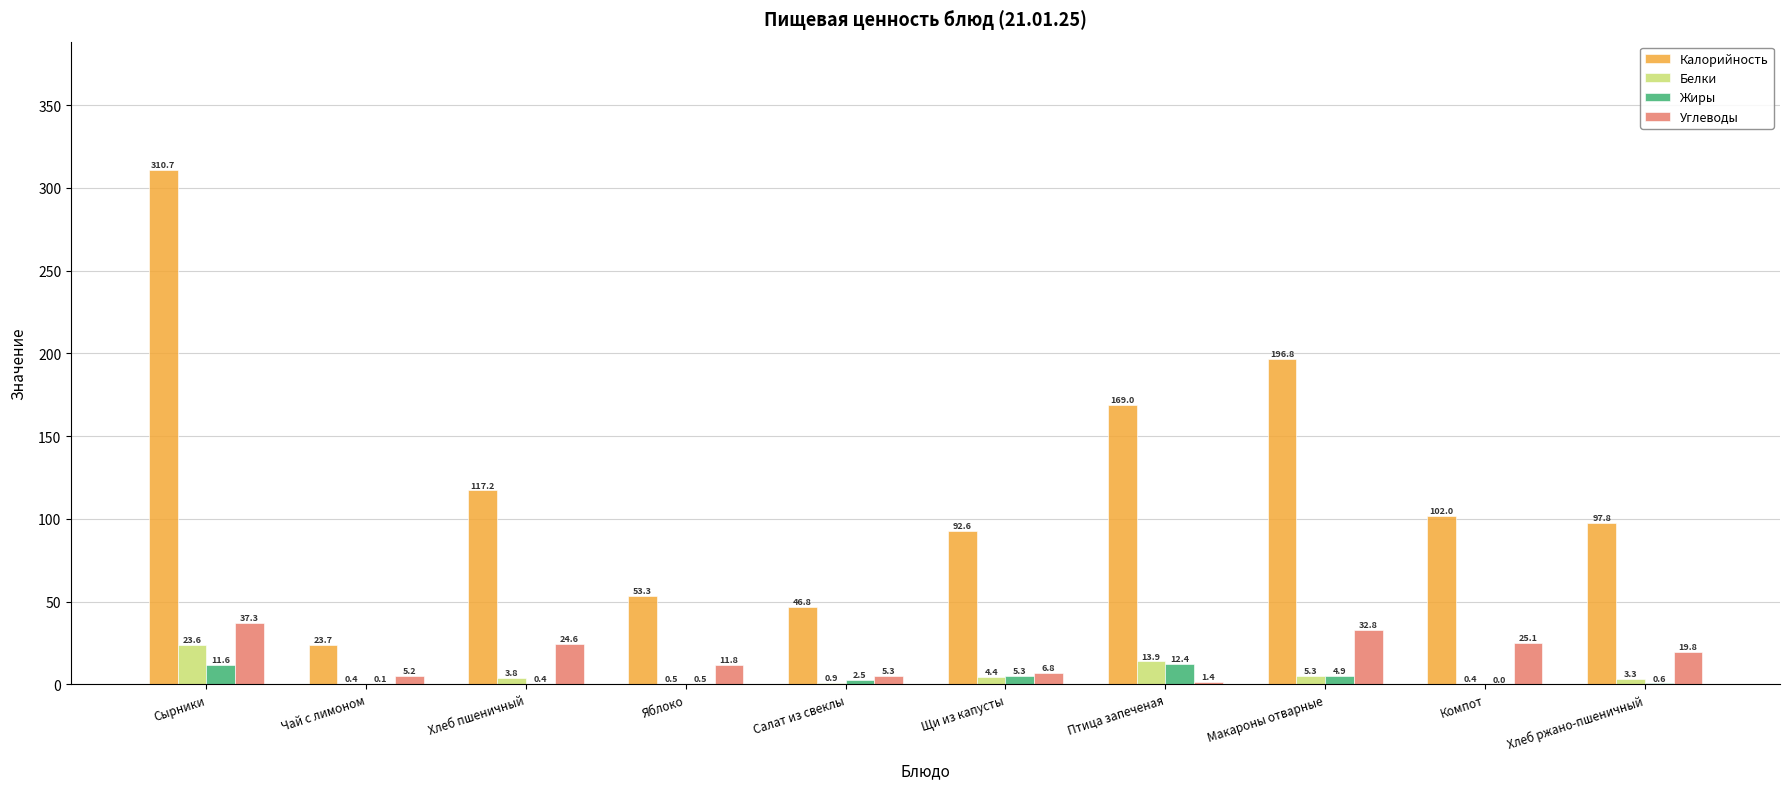

Reading left to right, extract all data points from this chart.

Калорийность: Сырники=310.7	Чай с лимоном=23.7	Хлеб пшеничный=117.2	Яблоко=53.3	Салат из свеклы=46.8	Щи из капусты=92.6	Птица запеченая=169.0	Макароны отварные=196.8	Компот=102.0	Хлеб ржано-пшеничный=97.8
Белки: Сырники=23.6	Чай с лимоном=0.4	Хлеб пшеничный=3.8	Яблоко=0.5	Салат из свеклы=0.9	Щи из капусты=4.4	Птица запеченая=13.9	Макароны отварные=5.3	Компот=0.4	Хлеб ржано-пшеничный=3.3
Жиры: Сырники=11.6	Чай с лимоном=0.1	Хлеб пшеничный=0.4	Яблоко=0.5	Салат из свеклы=2.5	Щи из капусты=5.3	Птица запеченая=12.4	Макароны отварные=4.9	Компот=0.0	Хлеб ржано-пшеничный=0.6
Углеводы: Сырники=37.3	Чай с лимоном=5.2	Хлеб пшеничный=24.6	Яблоко=11.8	Салат из свеклы=5.3	Щи из капусты=6.8	Птица запеченая=1.4	Макароны отварные=32.8	Компот=25.1	Хлеб ржано-пшеничный=19.8